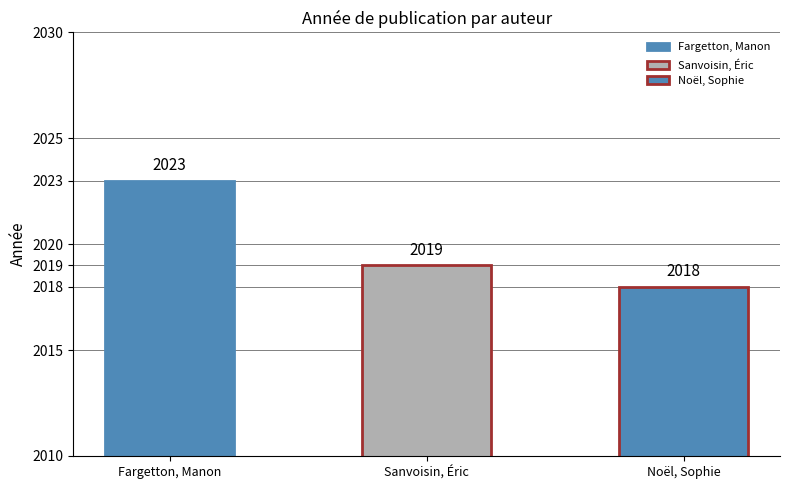

What is the minimum value shown in the chart?

2018